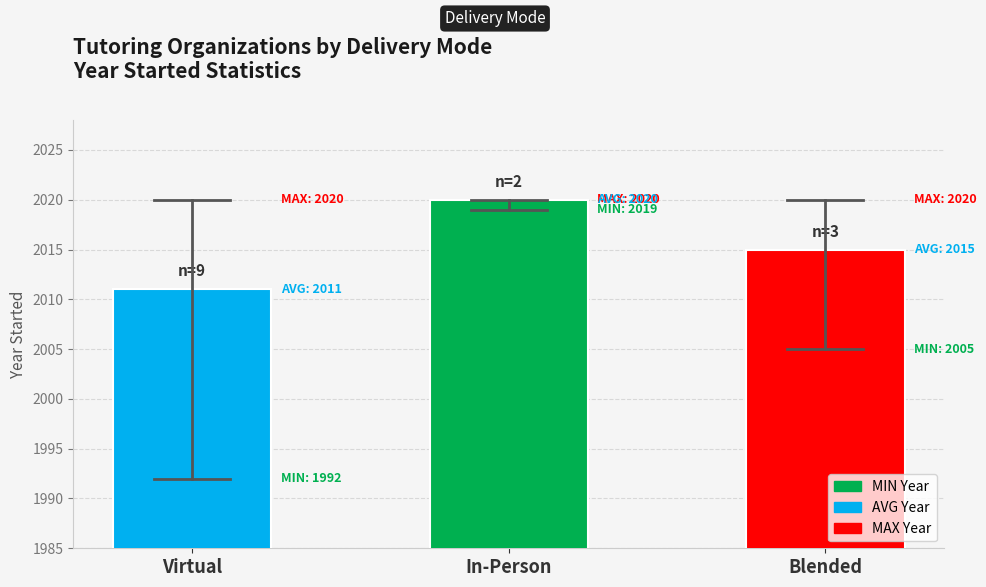

Rank the categories by value from lowest to highest.

Virtual, Blended, In-Person